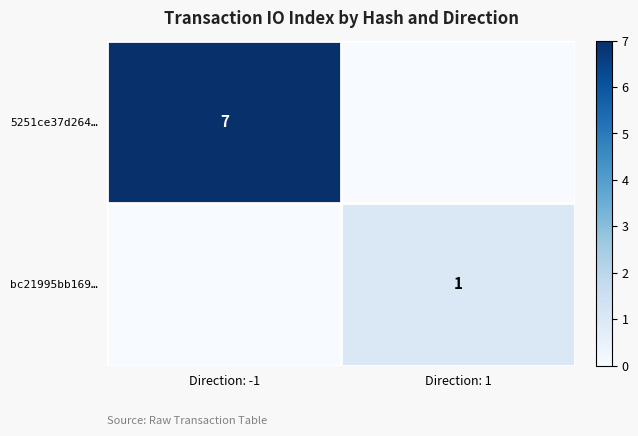

The value of bc21995bb169… at Direction: 1 is 1. True or false?

True